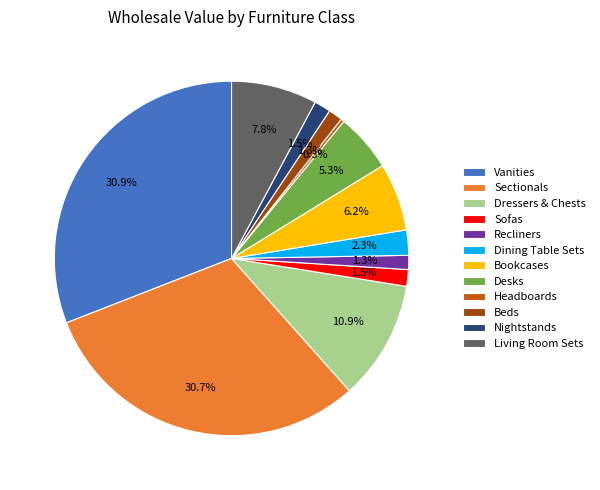

Combined, what portion of the pie is Living Room Sets and Sofas?

9.3%